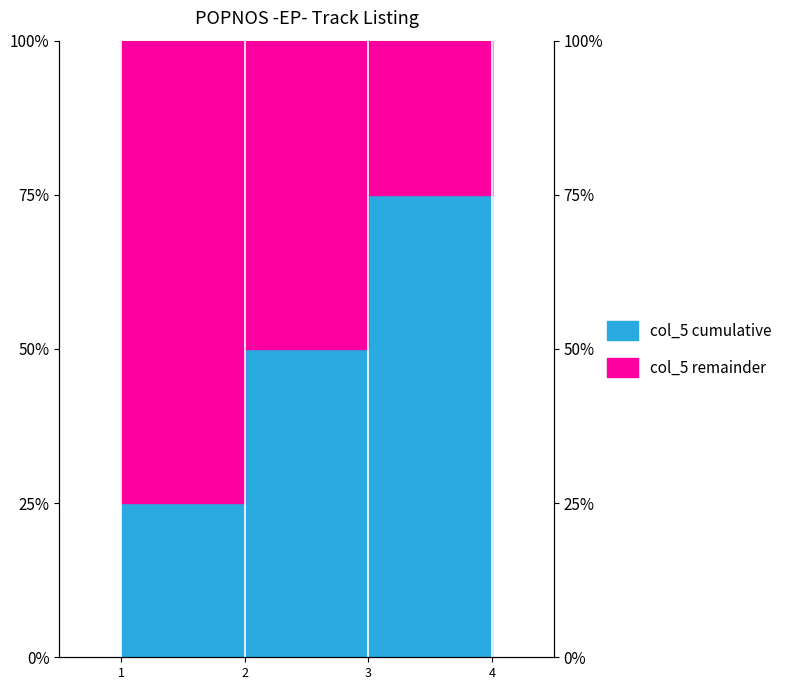

Does the chart display data point markers on the line(s)?

No